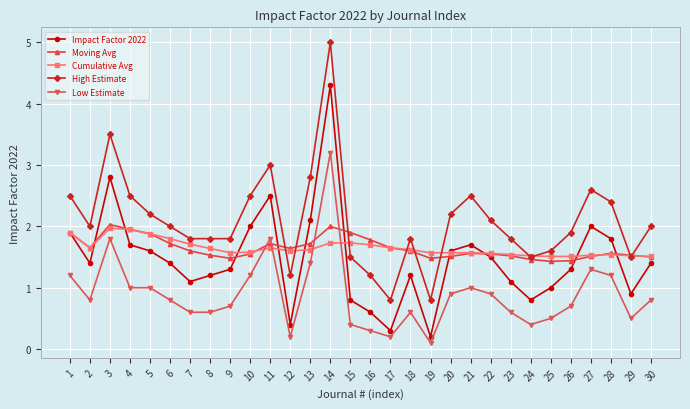

How many lines are shown in the chart?

5